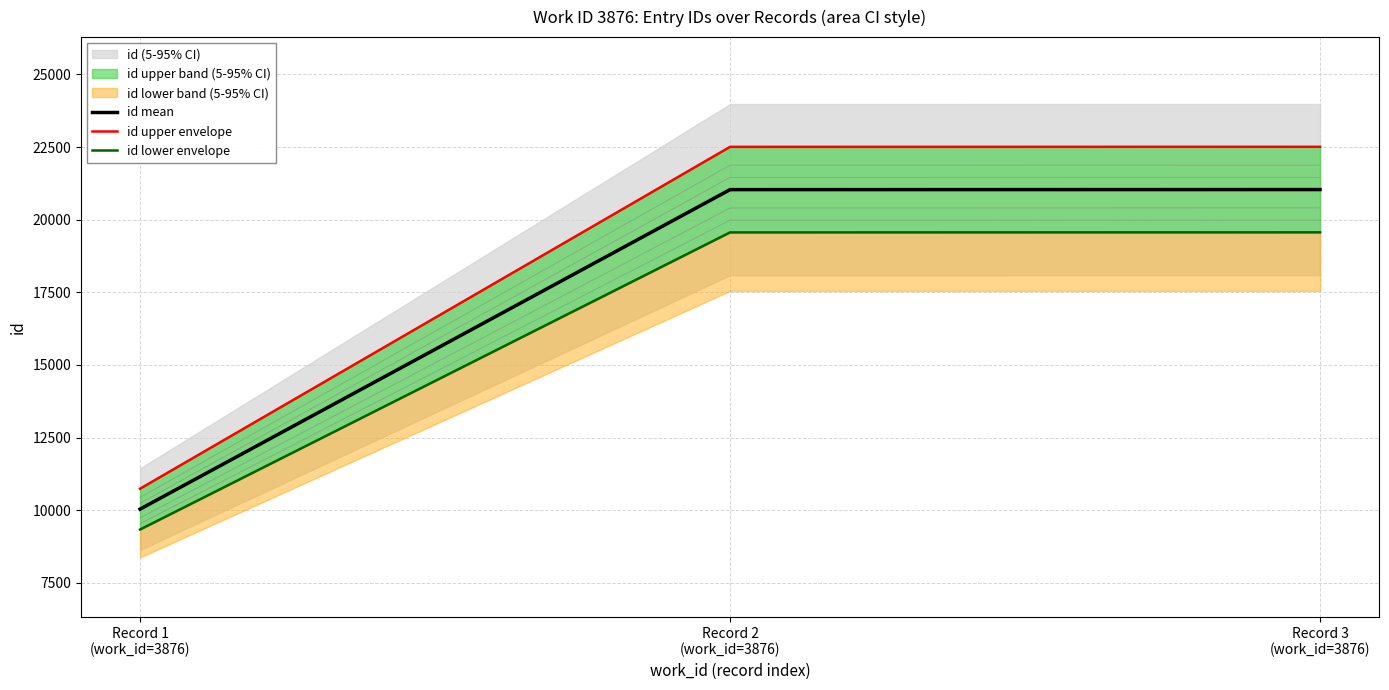

What value does the id lower envelope series have at Record 1
(work_id=3876)?

9335.3